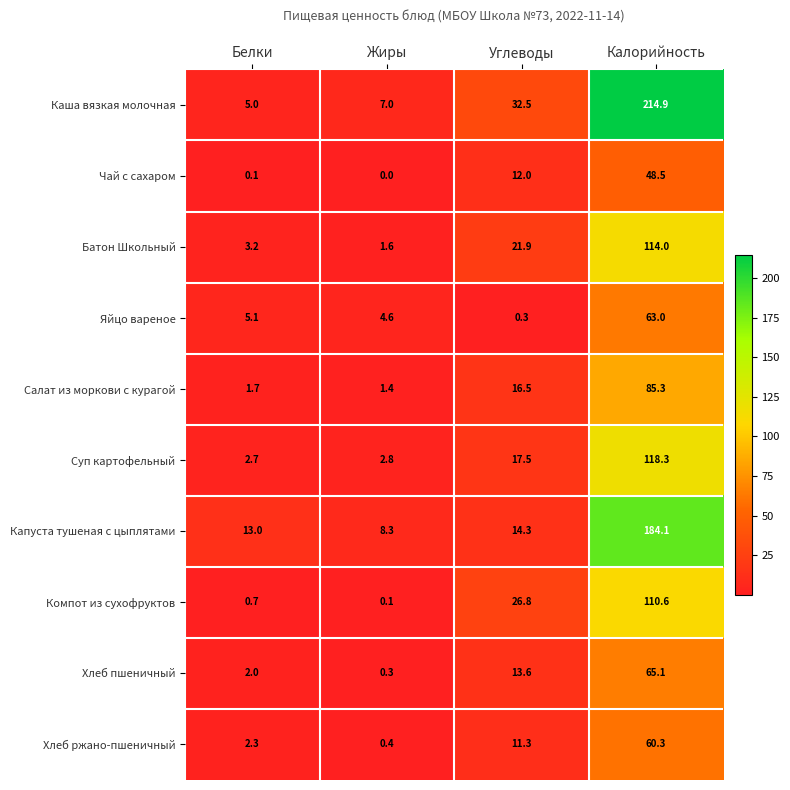

What is the difference between the highest and lowest values at Углеводы?

32.2